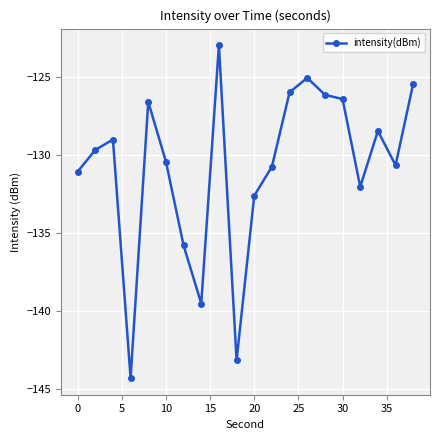

What is the difference between the maximum and minimum values?

21.4